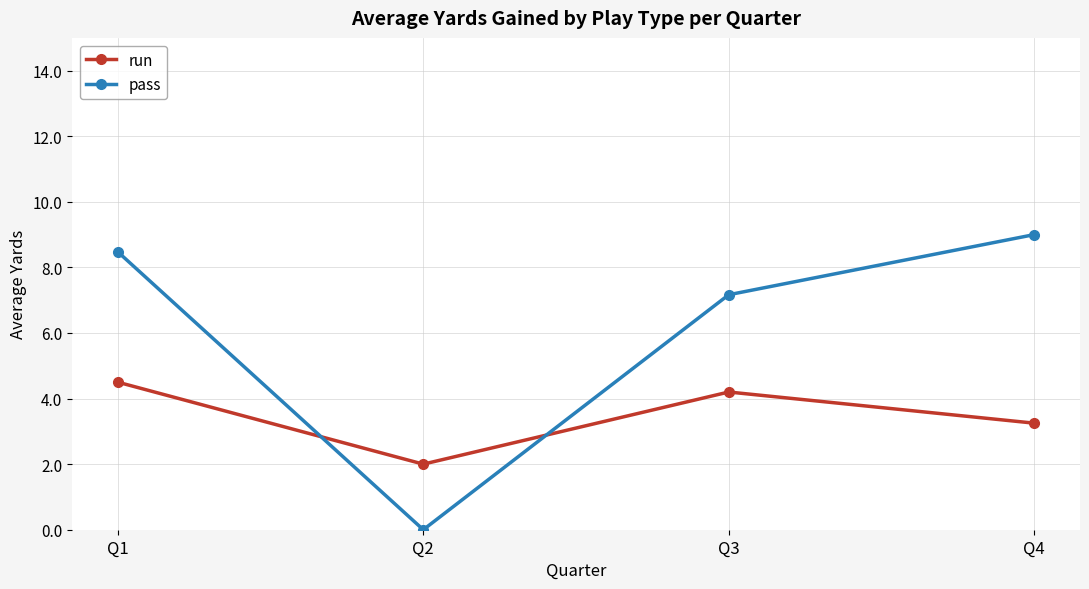

What is the difference between the pass values at Q3 and Q1?

1.3